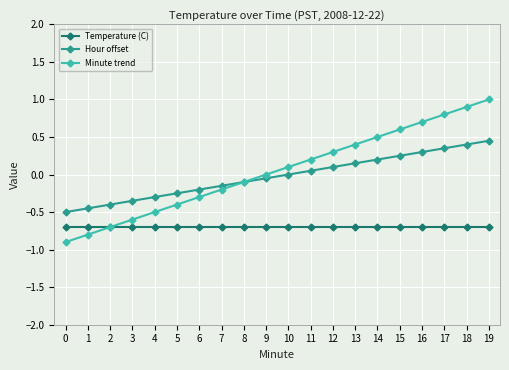

True or false: Hour offset and Temperature (C) cross at least once.

False